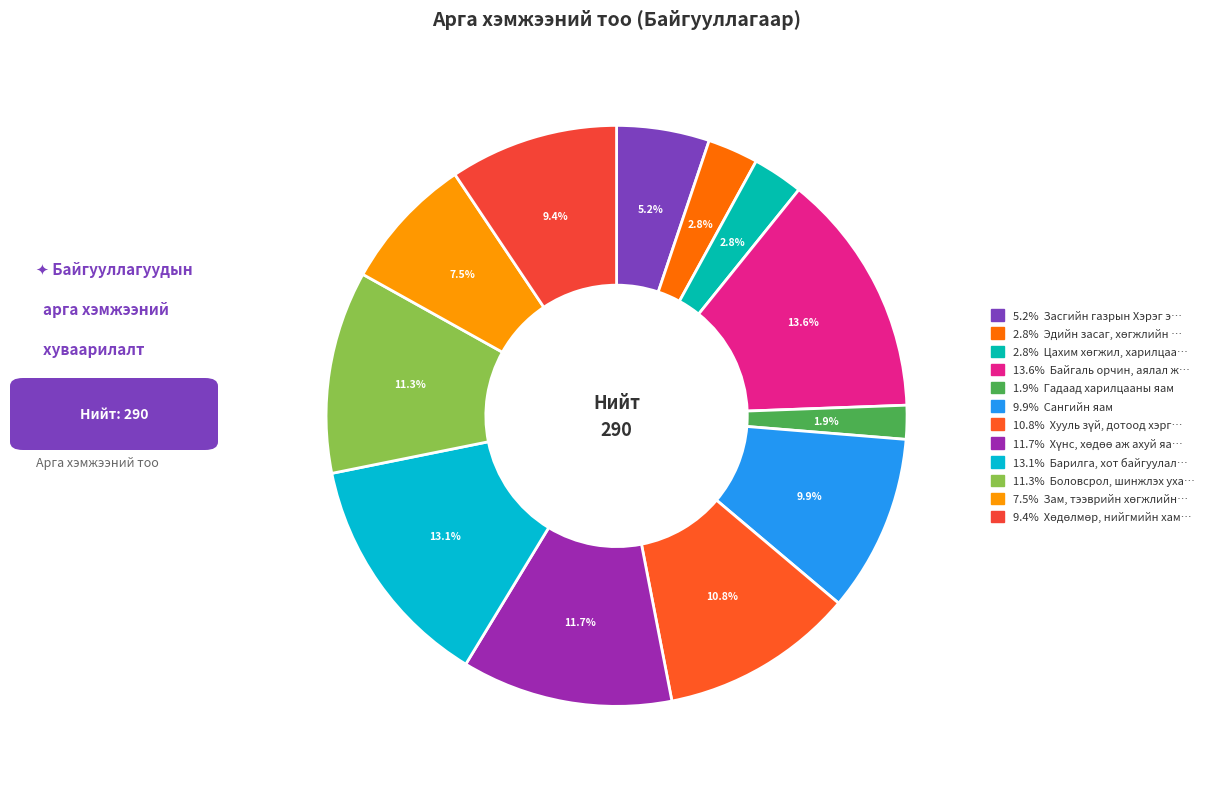

Count the number of slices in the pie.

12